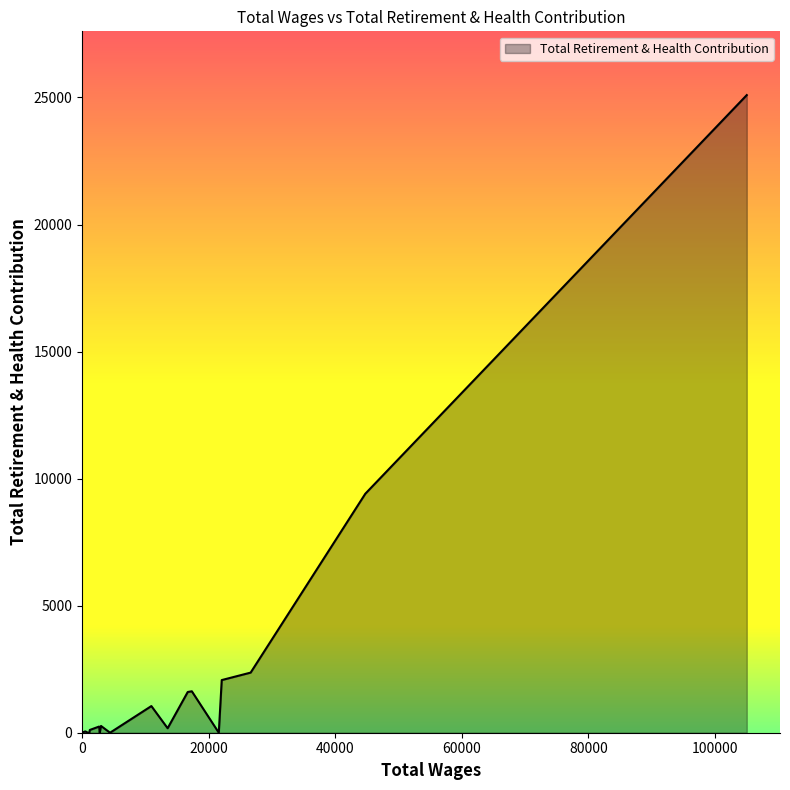

What is the difference between the second highest and minimum values?

9405